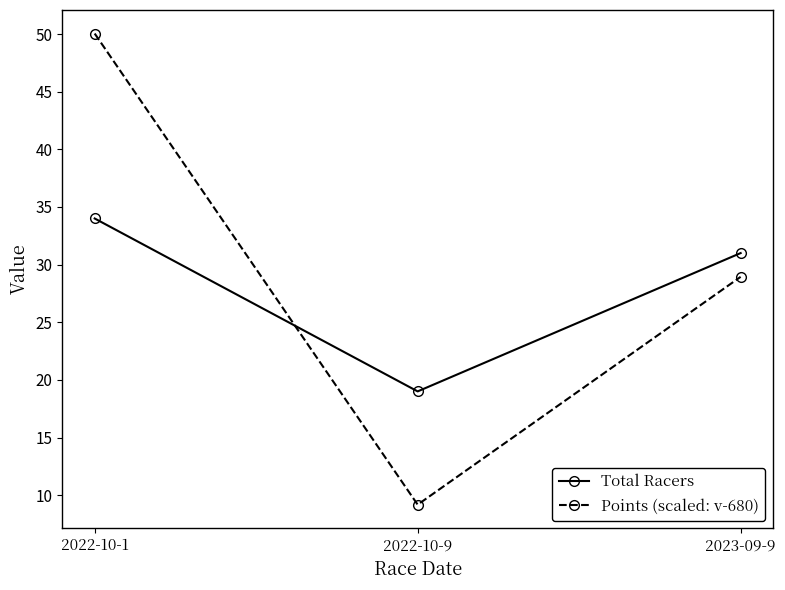

Reading left to right, list all the values displayed in this chart.

Total Racers: 34.0	19.0	31.0
Points (scaled: v-680): 50.0	9.2	28.9